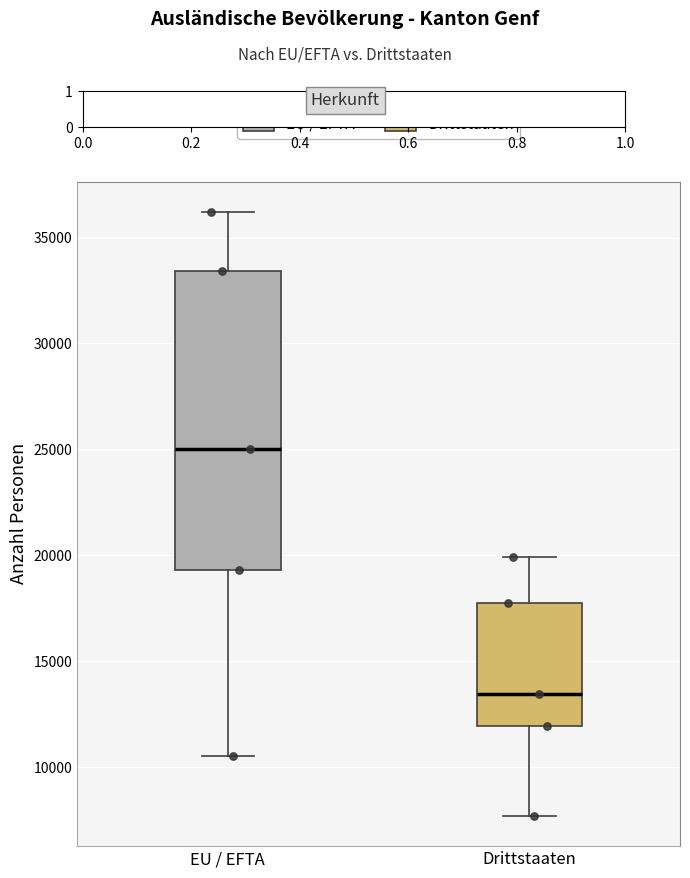

Which box has the lowest median line?

Drittstaaten